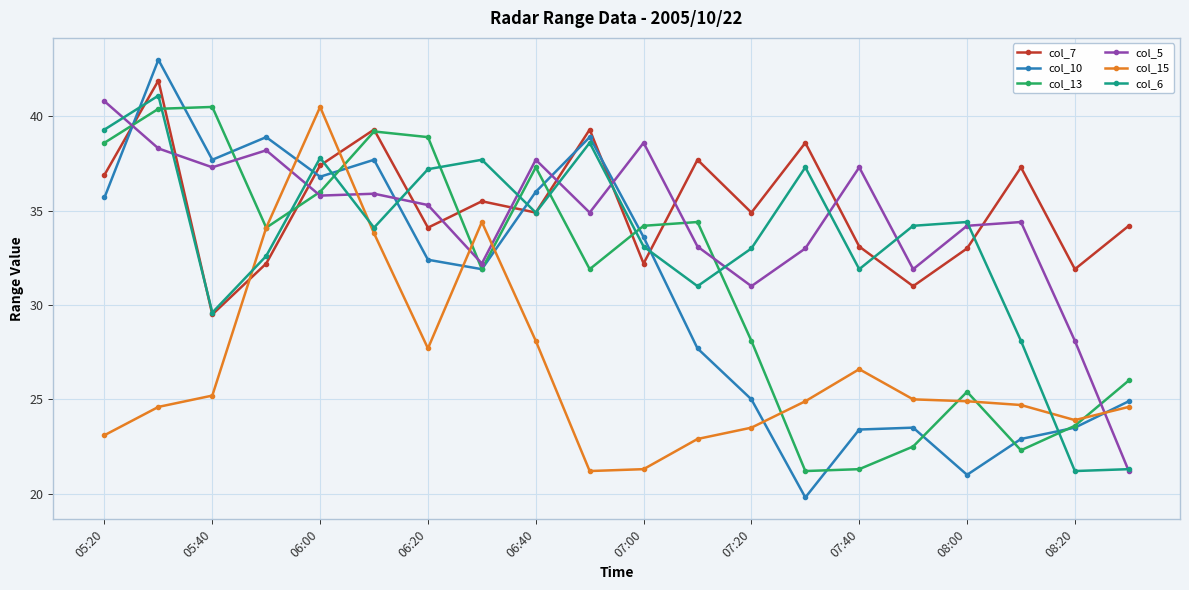

What is the value of the col_7 point at the 9th from the left?

34.9